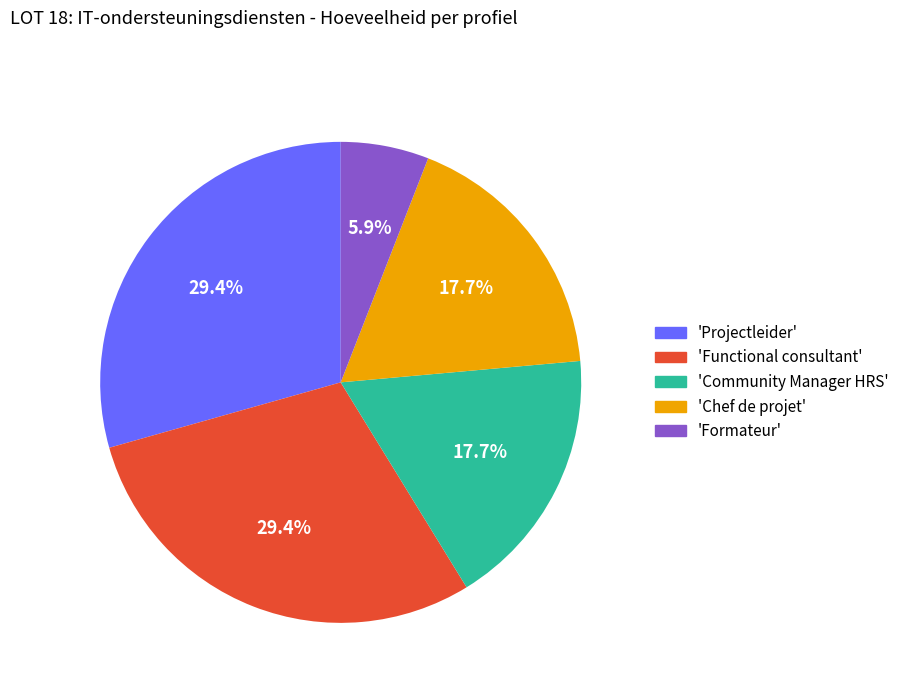

Combined, what portion of the pie is 'Community Manager HRS' and 'Formateur'?

23.6%